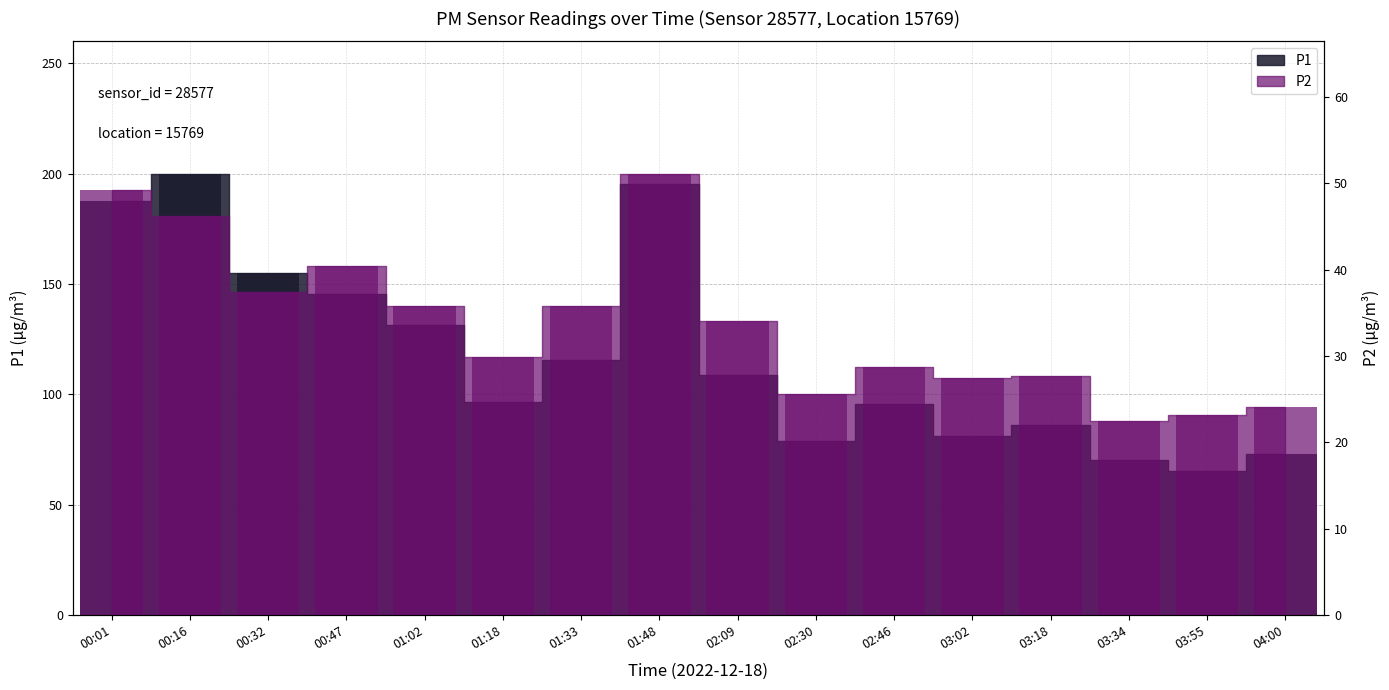

What is the total value across all series at 03:02?

108.5